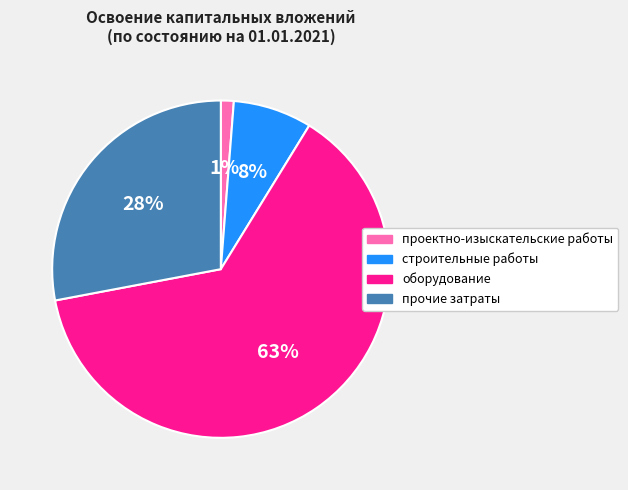

Is оборудование the majority of the pie?

Yes